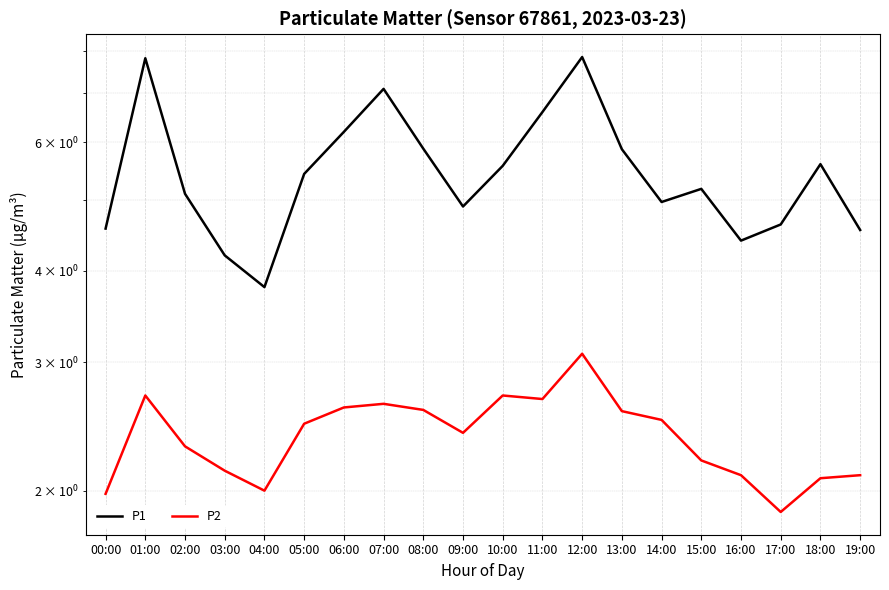

The P1 series shows 6.6 at 19:00. True or false?

False